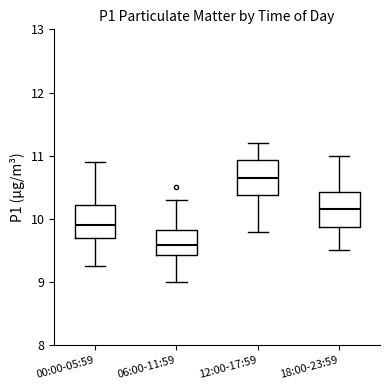

Reading left to right, read every box against the y-axis: the position of its median line, the range the box covers, and the ends of its whiskers. The values are not printed on the chart, so give them approximately, as read against the axis.

00:00-05:59: median 9.9, box 9.7 to 10.2, whiskers 9.3 to 10.9
06:00-11:59: median 9.6, box 9.4 to 9.8, whiskers 9.0 to 10.3
12:00-17:59: median 10.7, box 10.4 to 10.9, whiskers 9.8 to 11.2
18:00-23:59: median 10.2, box 9.9 to 10.4, whiskers 9.5 to 11.0